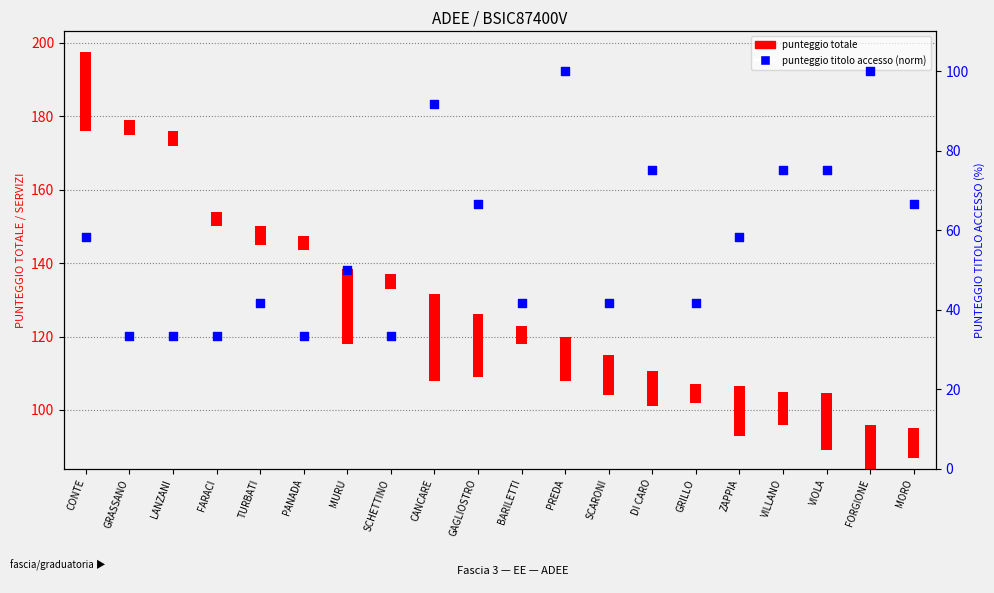

Is the value of punteggio titolo accesso (norm) at MURU greater than the value of punteggio totale at BARILETTI?

Yes